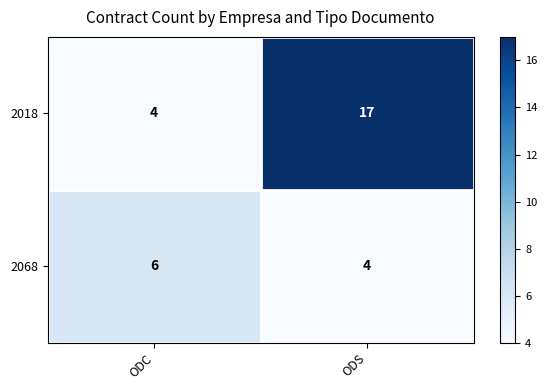

What is the difference between the maximum and minimum values in the 2018 series?

13